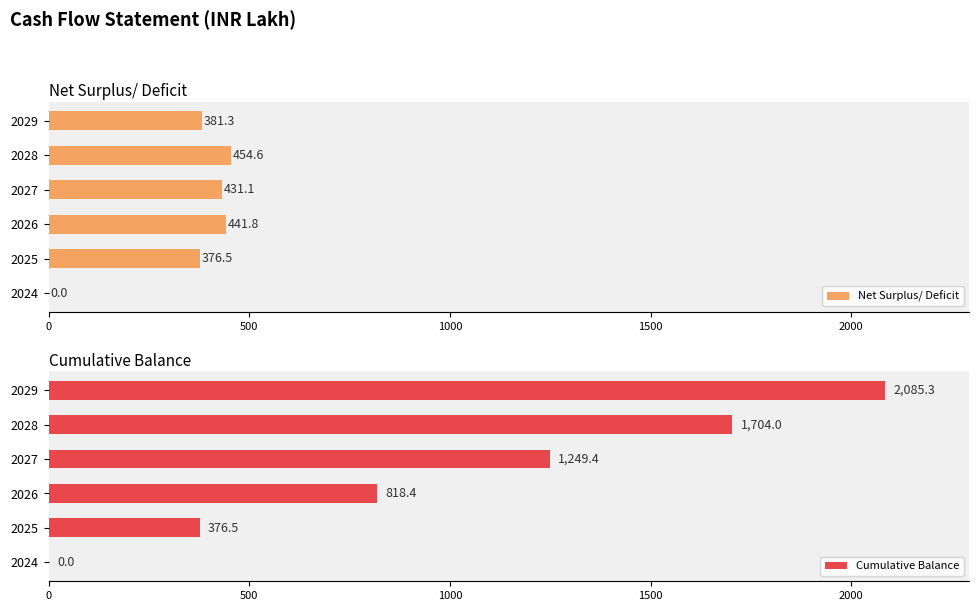

How many bars are there in total?

12